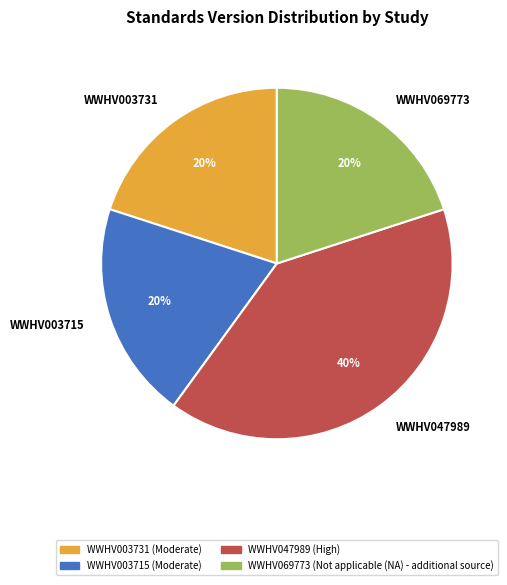

Which category has the biggest portion of the pie?

WWHV047989